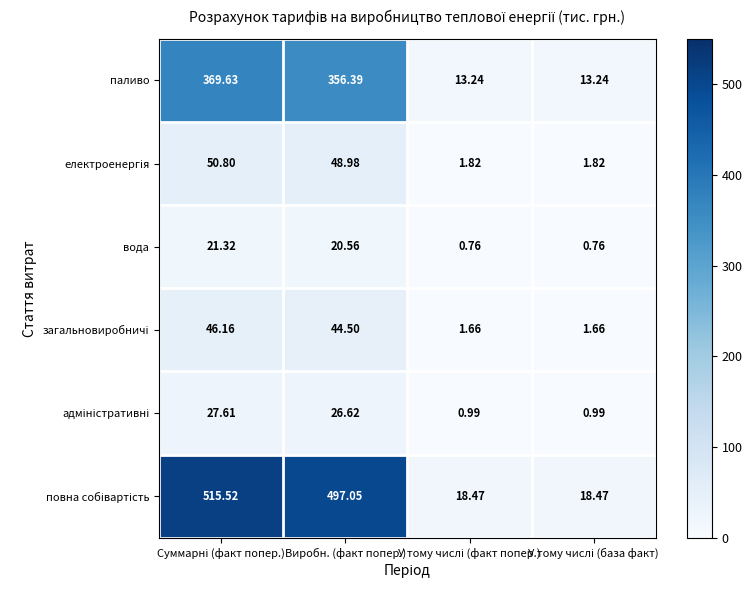

What is the difference between the highest and lowest values at Суммарні (факт попер.)?

494.2